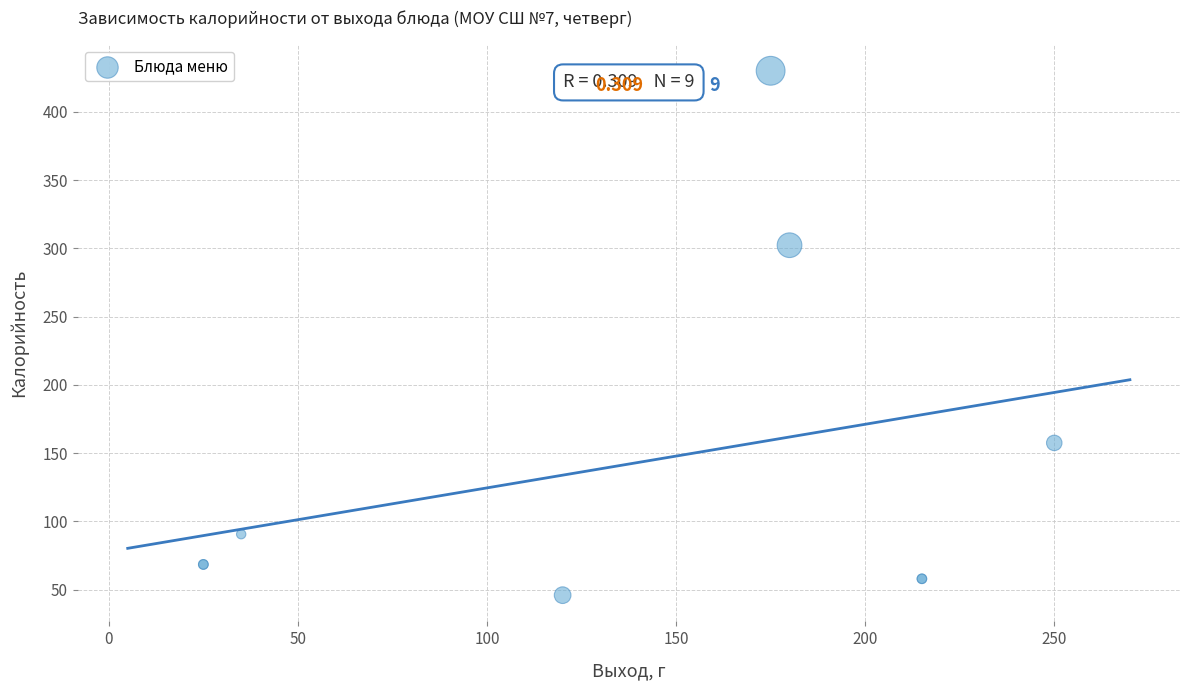

What Y value in the scatter plot is closest to 238?

302.3